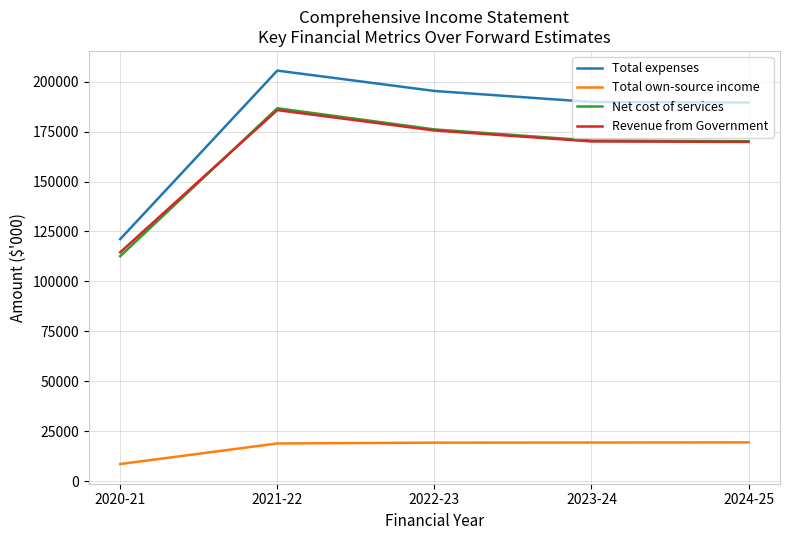

The value of Net cost of services at 2023-24 is 61946. True or false?

False